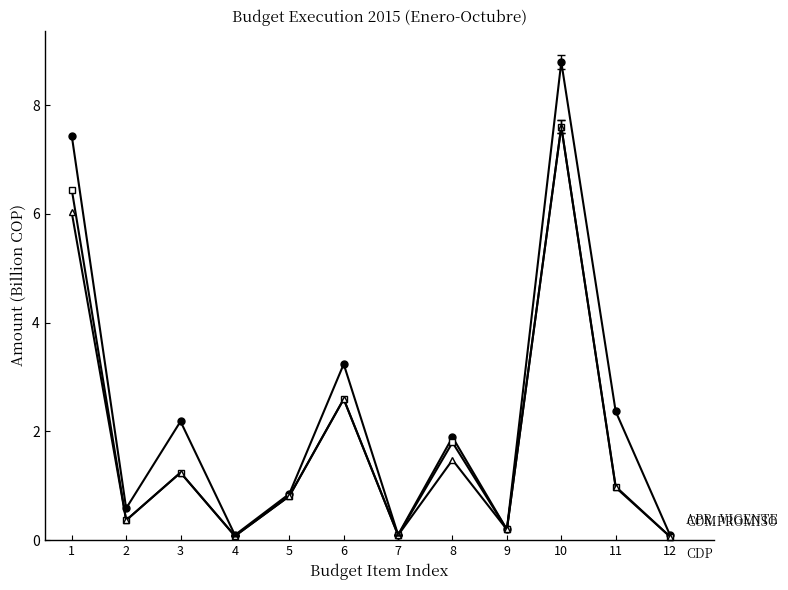

At which category is the sum across all series the highest?

10